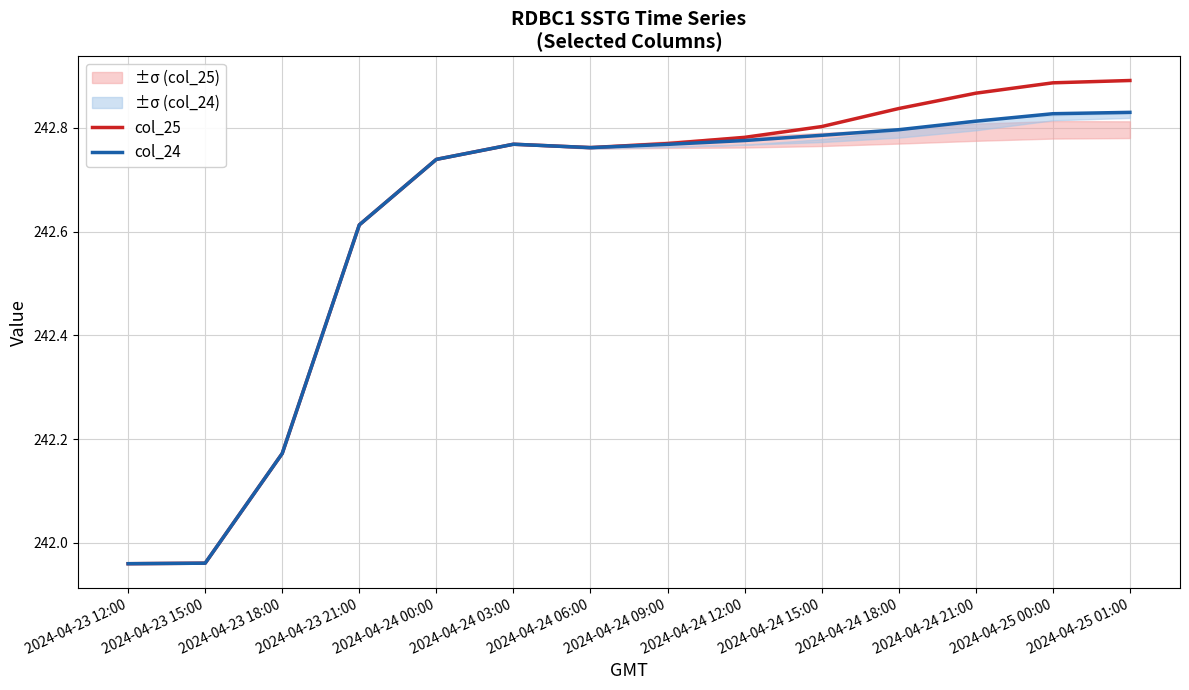

What is the difference between the maximum and minimum values in the col_24 series?

0.9